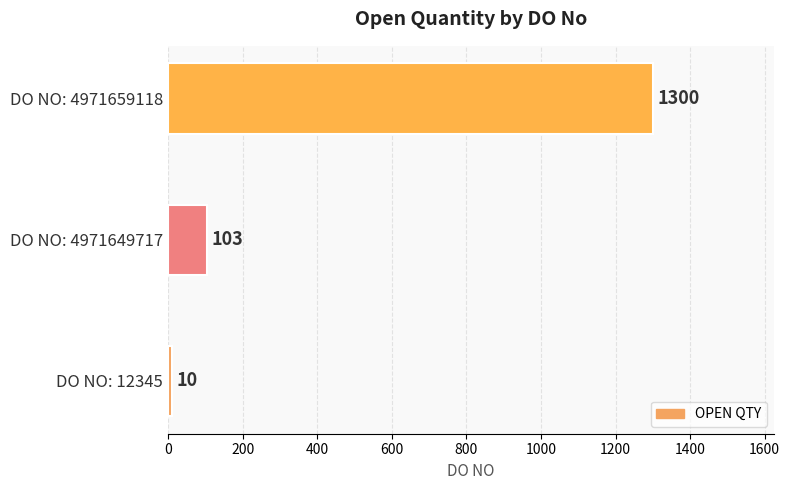

Is it true that the value at DO NO: 4971659118 is 1865?

False